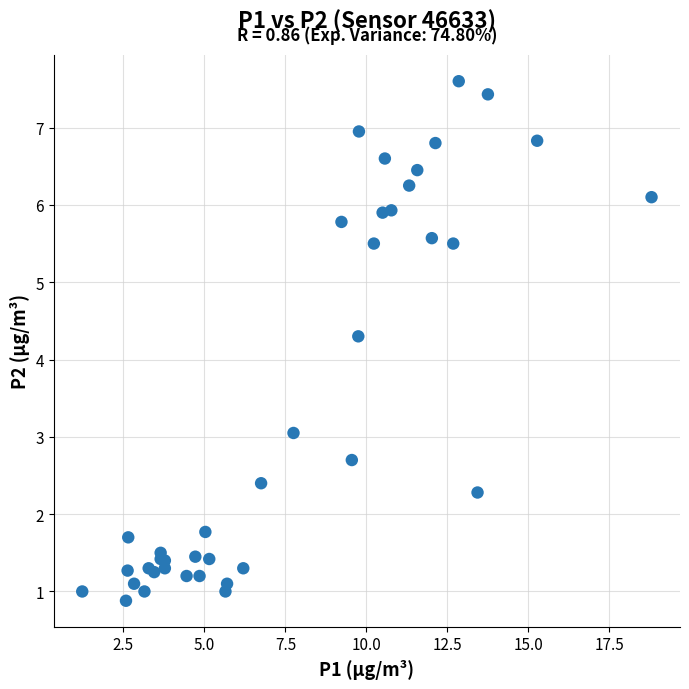

What Y value in the scatter plot is closest to 4?

4.3